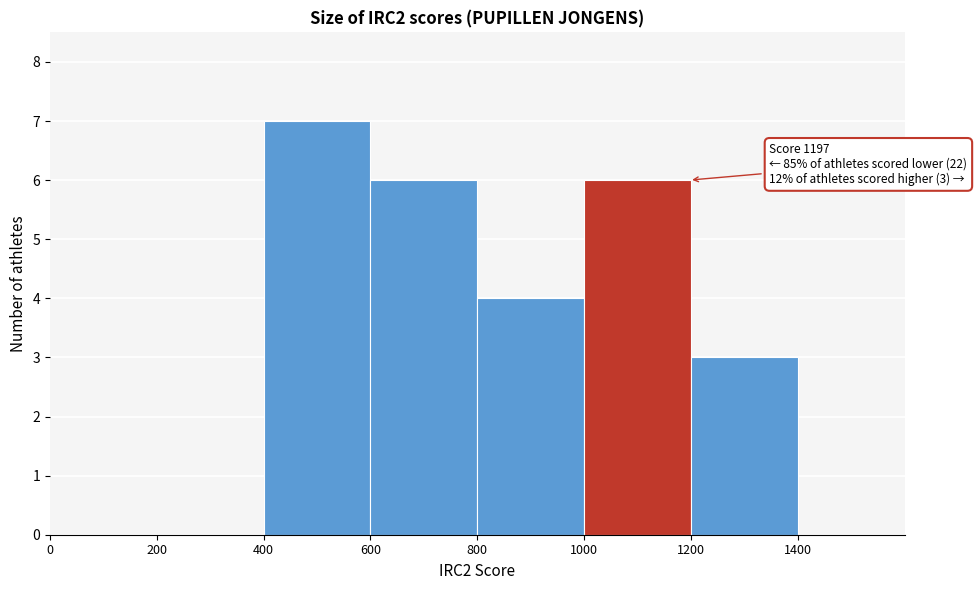

Which range on the x-axis has the tallest bar?

400 to 600